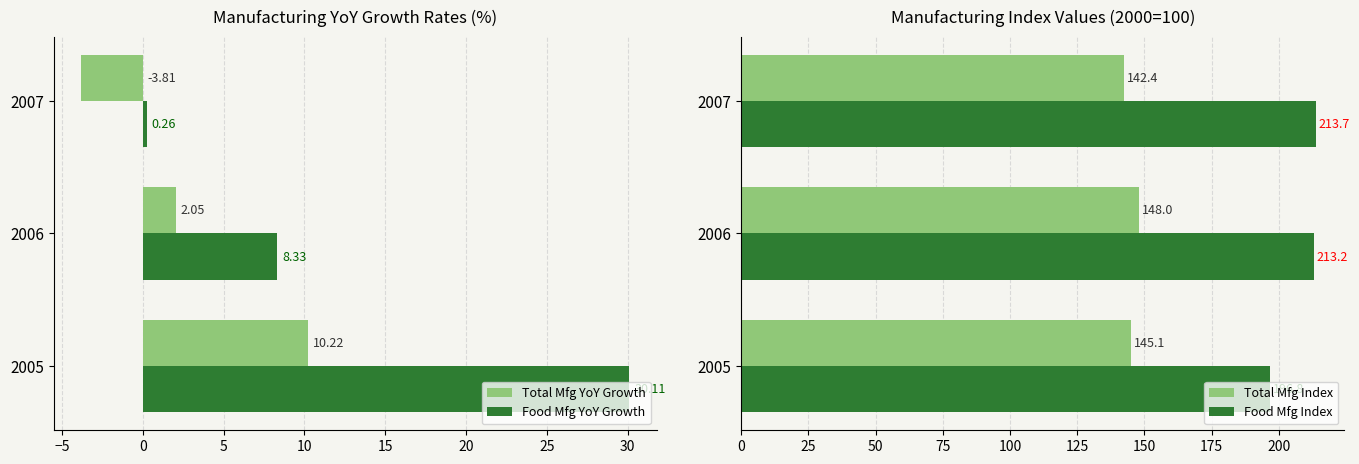

How many data points in Total Mfg YoY Growth are less than 2?

1